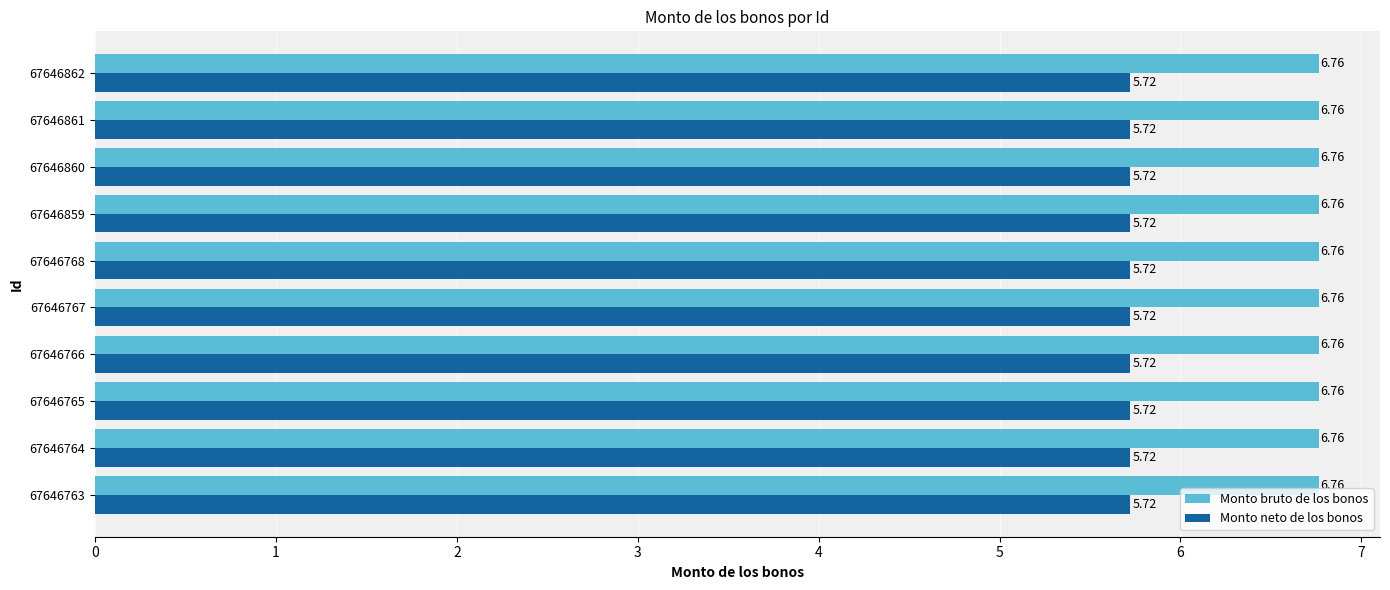

Which series has the largest total across all categories?

Monto bruto de los bonos